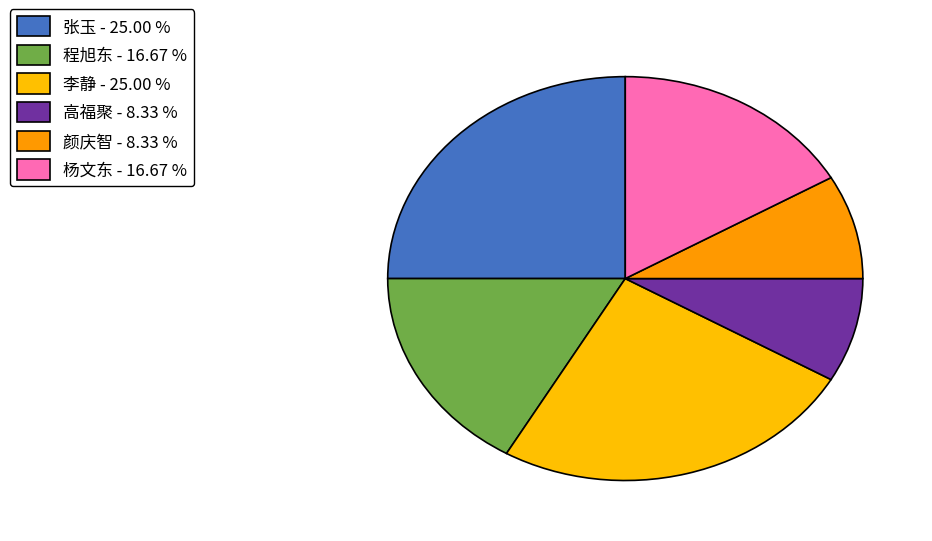

To the nearest percent, what percentage of the pie is 杨文东?

17%